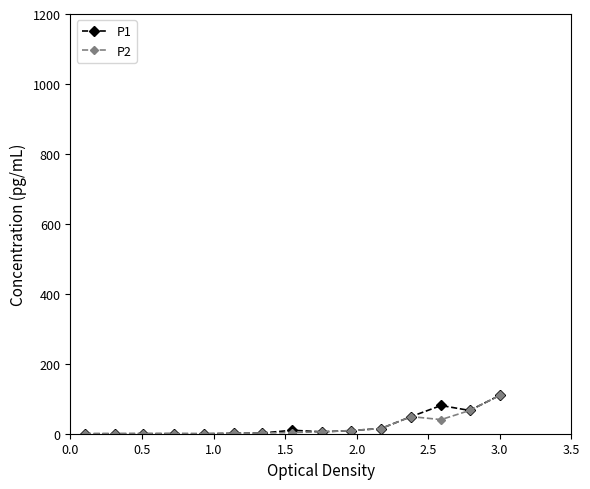

What is the maximum value shown in the chart?

109.7